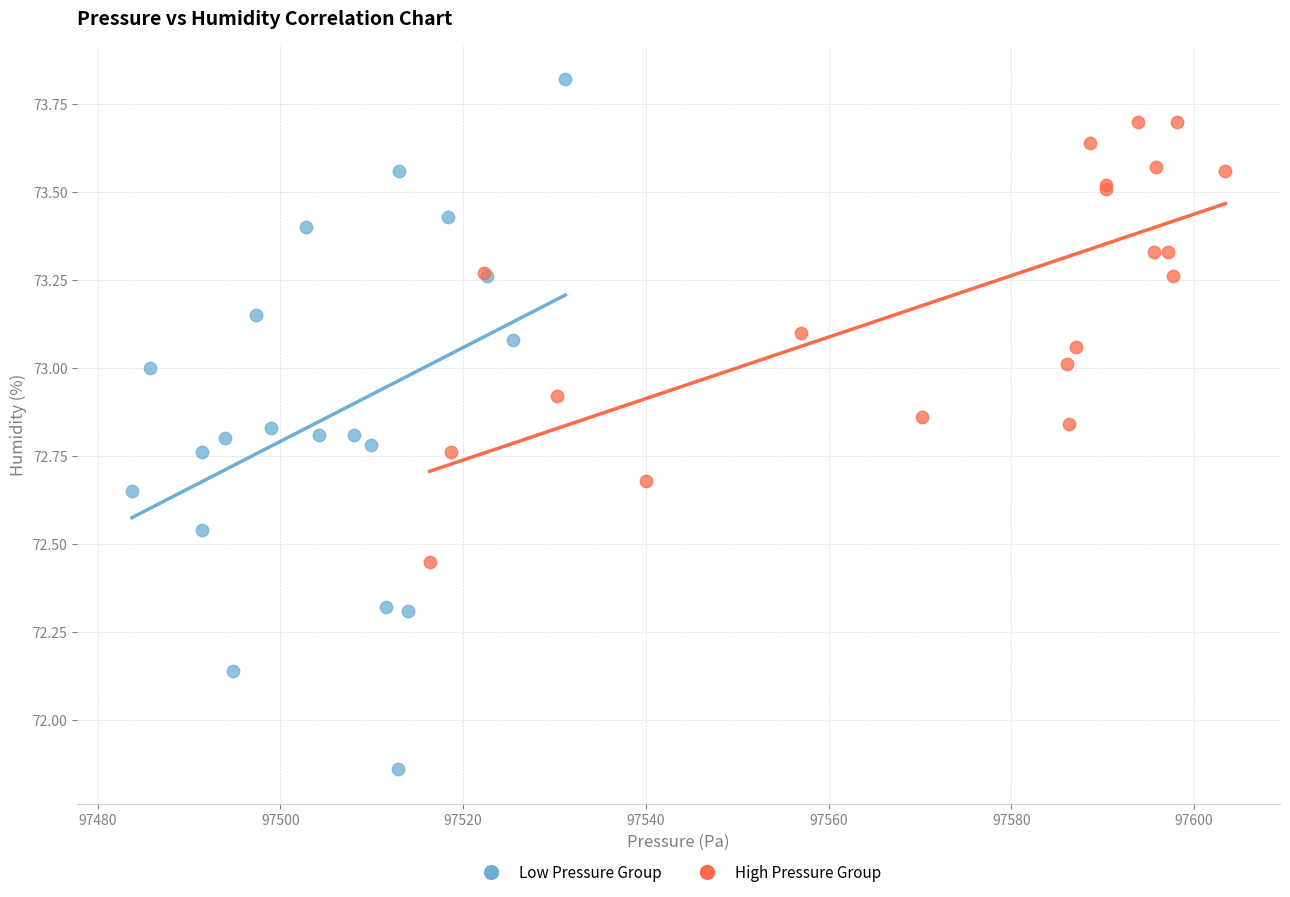

Which series reaches the minimum Y coordinate?

Low Pressure Group